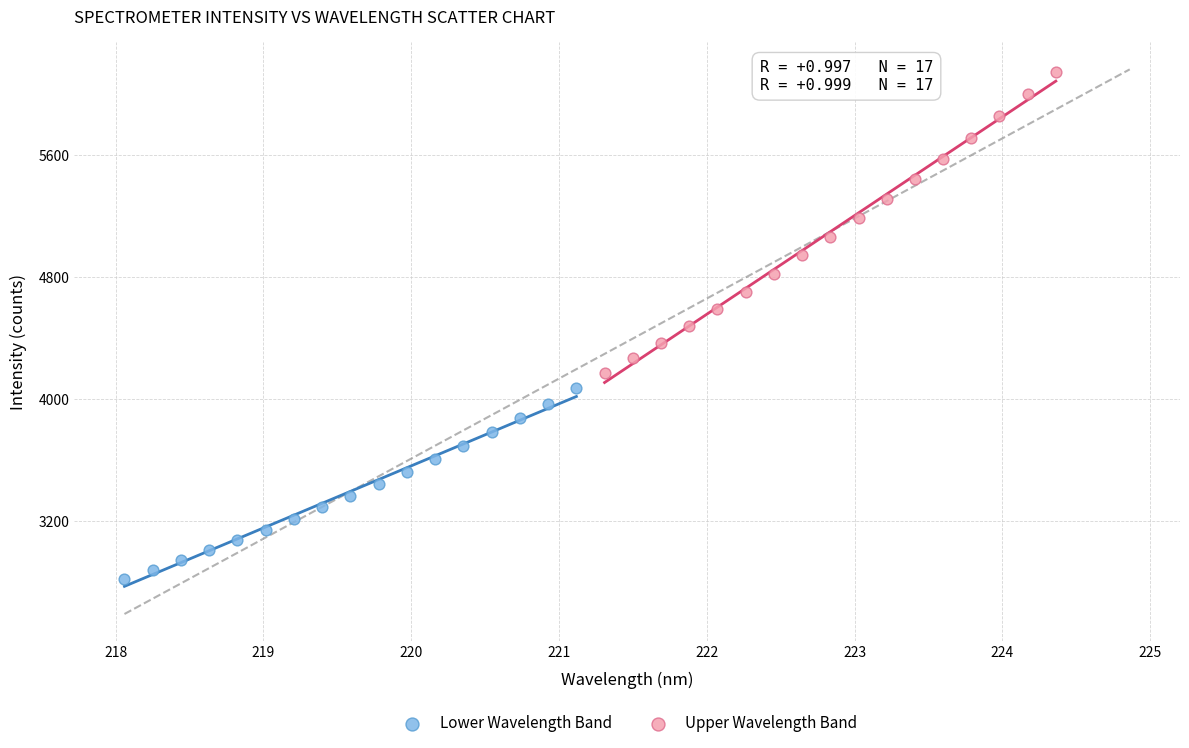

Which series contains the highest Y value?

Upper Wavelength Band